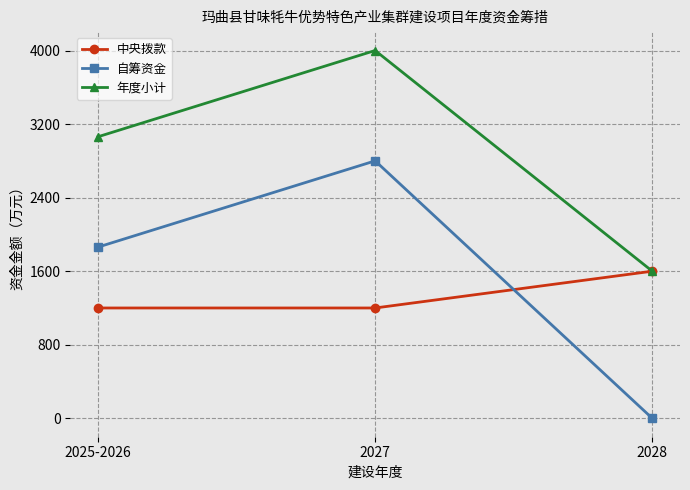

How many categories are shown in the chart?

3